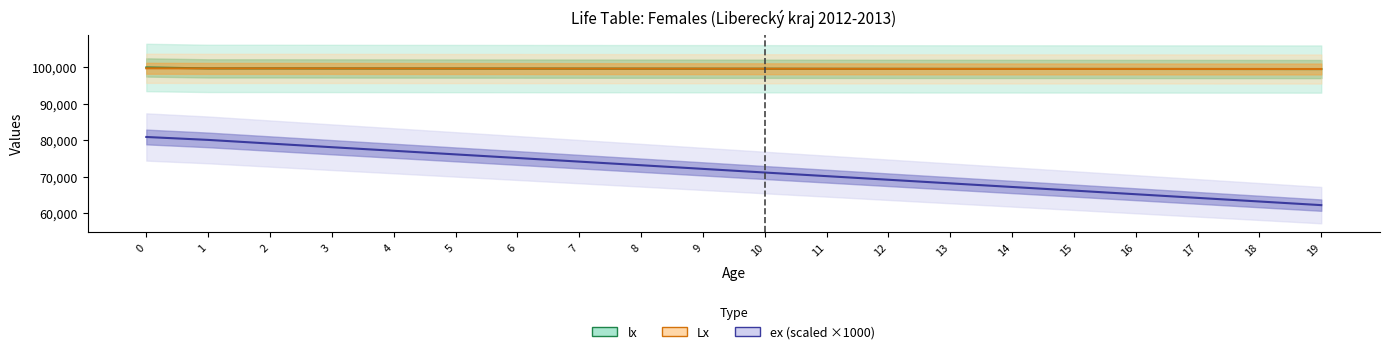

The value of Lx at 11 is 136196.5. True or false?

False